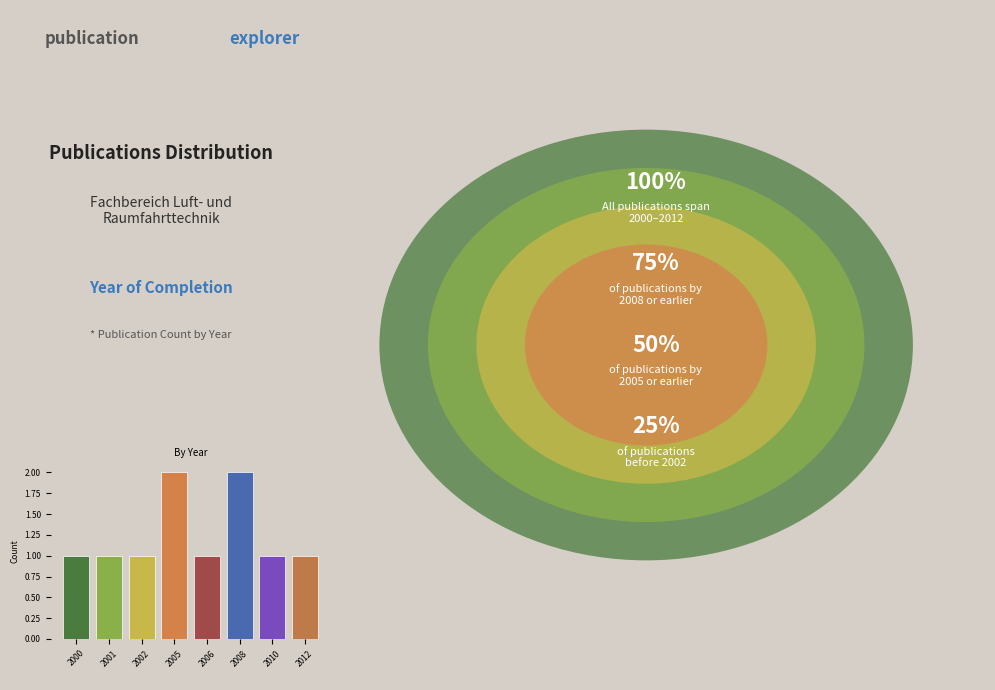

What is the change in value from 2000 to 2005?

+1